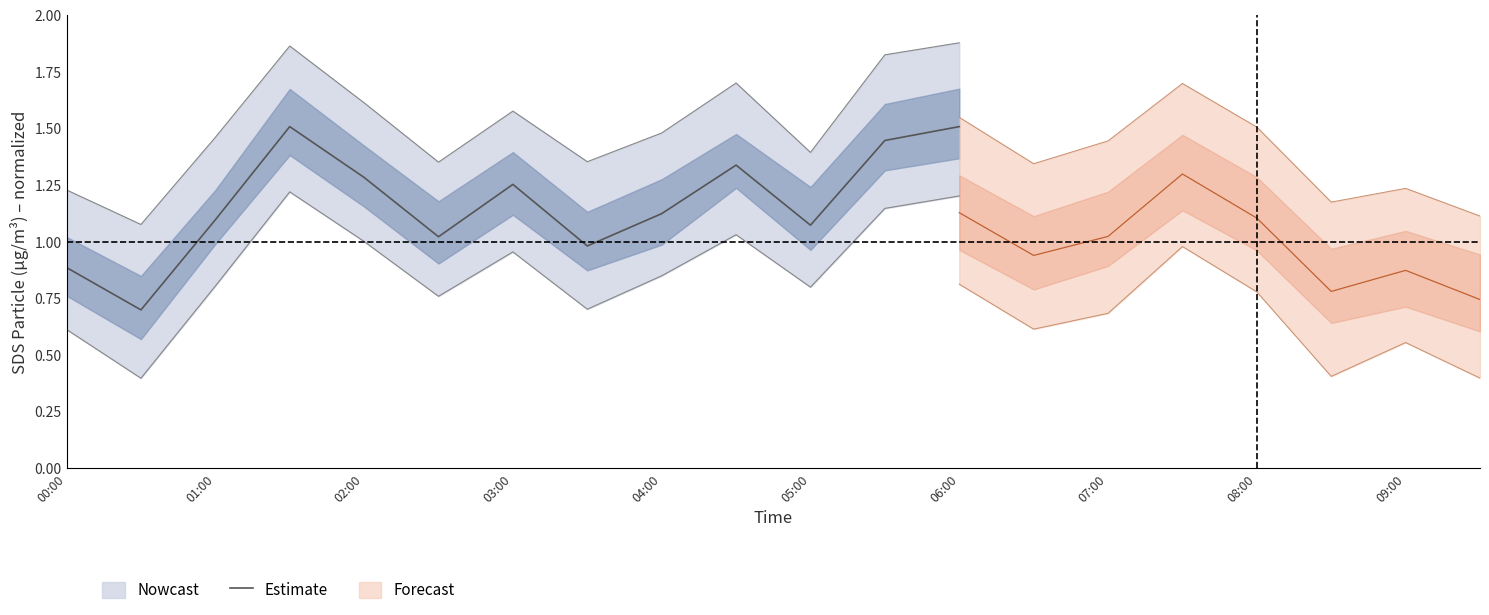

What is the lowest value of the Estimate series?

0.7